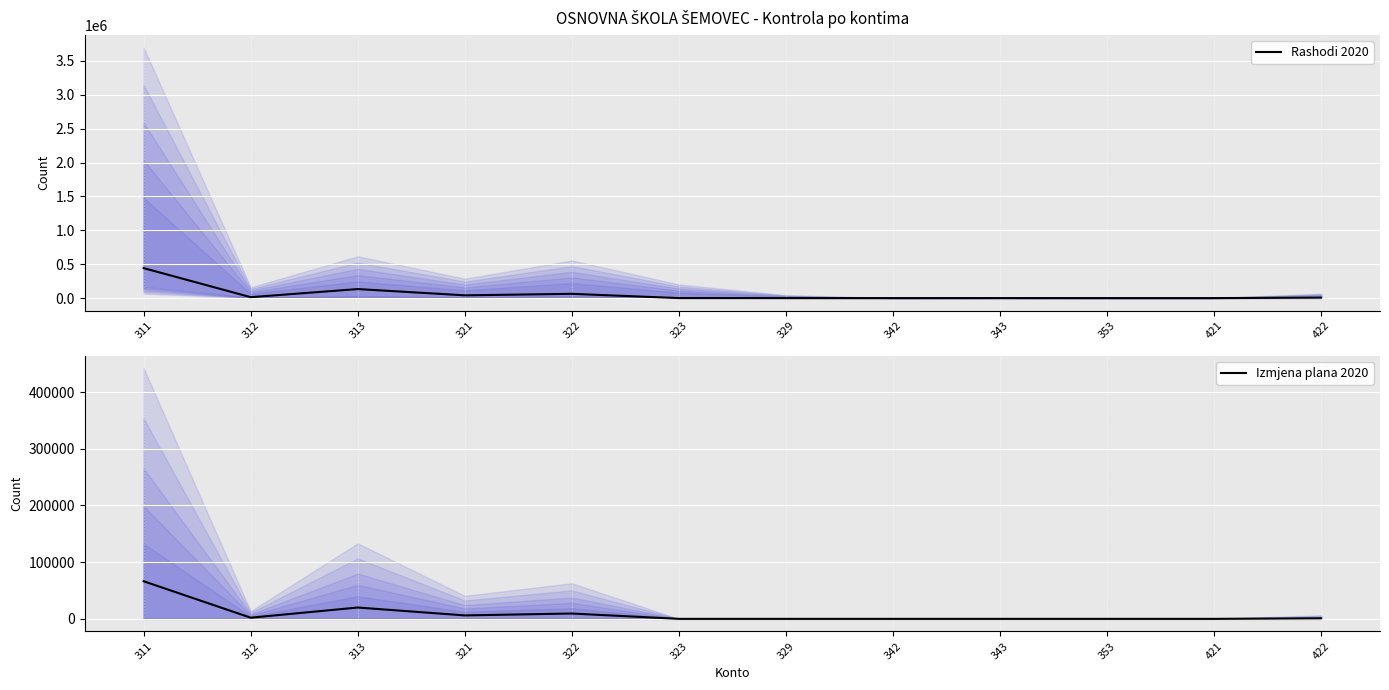

True or false: Rashodi 2020 has a value of 0.0 at 323.

True